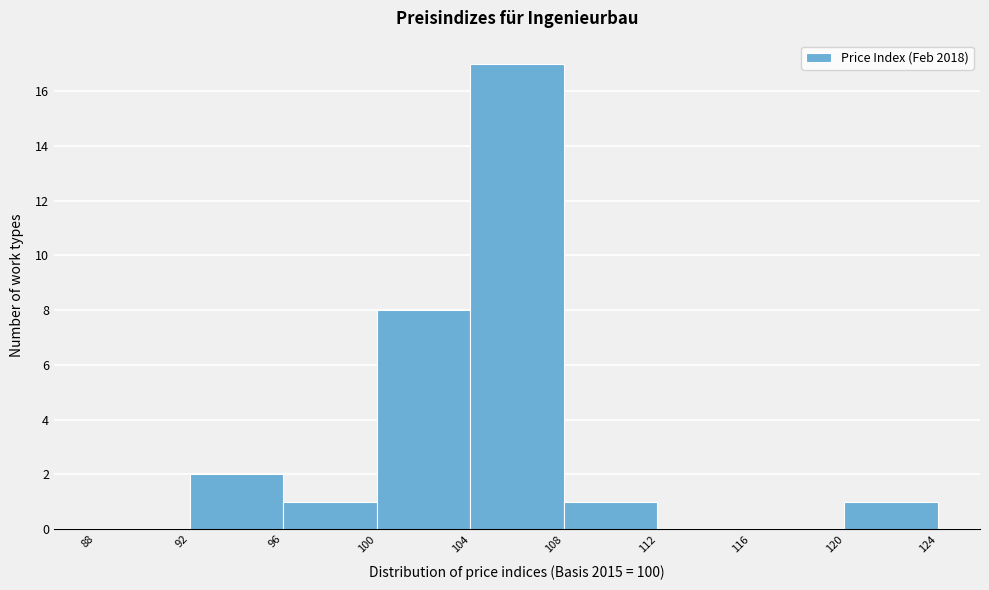

Reading left to right, list every bar in this chart as the range it spans on the x-axis followed by its height. The values are not printed on the chart, so give them approximately, as read against the axis.

88 to 92: 0
92 to 96: 2
96 to 100: 1
100 to 104: 8
104 to 108: 17
108 to 112: 1
112 to 116: 0
116 to 120: 0
120 to 124: 1